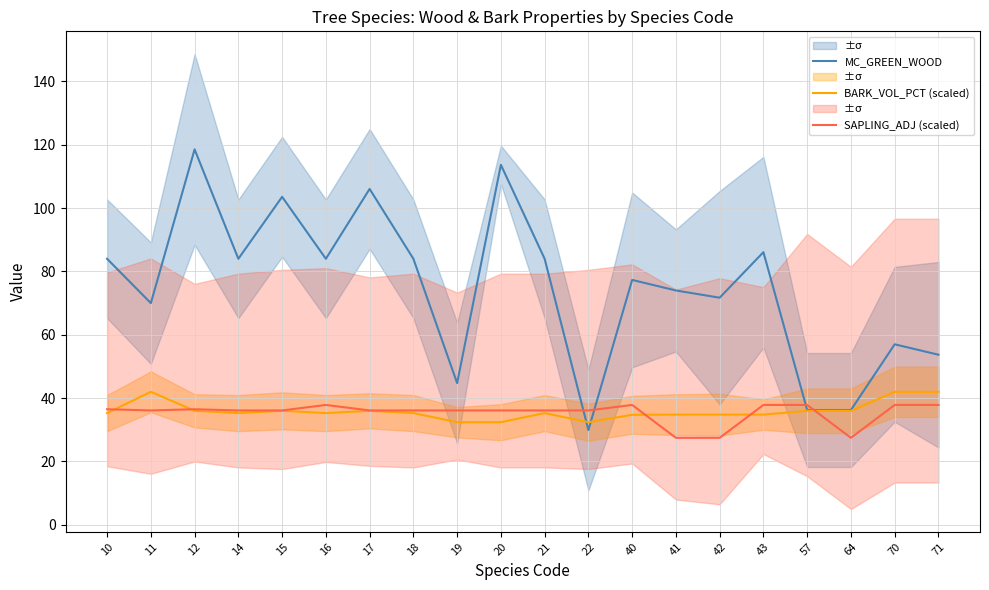

Which series ends up on top after the final intersection of BARK_VOL_PCT (scaled) and SAPLING_ADJ (scaled)?

BARK_VOL_PCT (scaled)